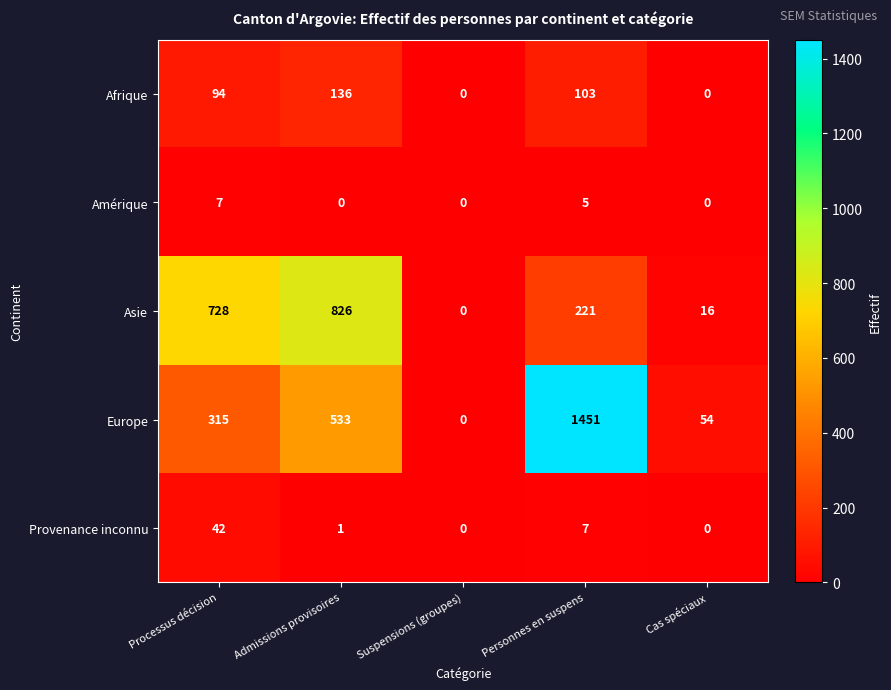

Reading left to right, list all the values displayed in this chart.

Afrique: Processus décision=94	Admissions provisoires=136	Suspensions (groupes)=0	Personnes en suspens=103	Cas spéciaux=0
Amérique: Processus décision=7	Admissions provisoires=0	Suspensions (groupes)=0	Personnes en suspens=5	Cas spéciaux=0
Asie: Processus décision=728	Admissions provisoires=826	Suspensions (groupes)=0	Personnes en suspens=221	Cas spéciaux=16
Europe: Processus décision=315	Admissions provisoires=533	Suspensions (groupes)=0	Personnes en suspens=1451	Cas spéciaux=54
Provenance inconnu: Processus décision=42	Admissions provisoires=1	Suspensions (groupes)=0	Personnes en suspens=7	Cas spéciaux=0